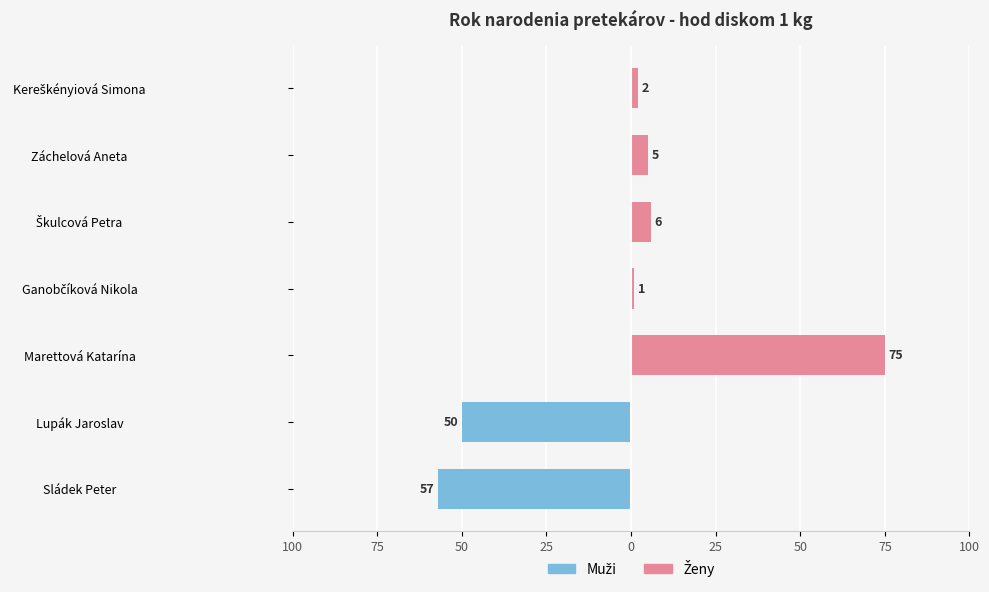

Are the bars grouped side by side (vs. stacked)?

Yes